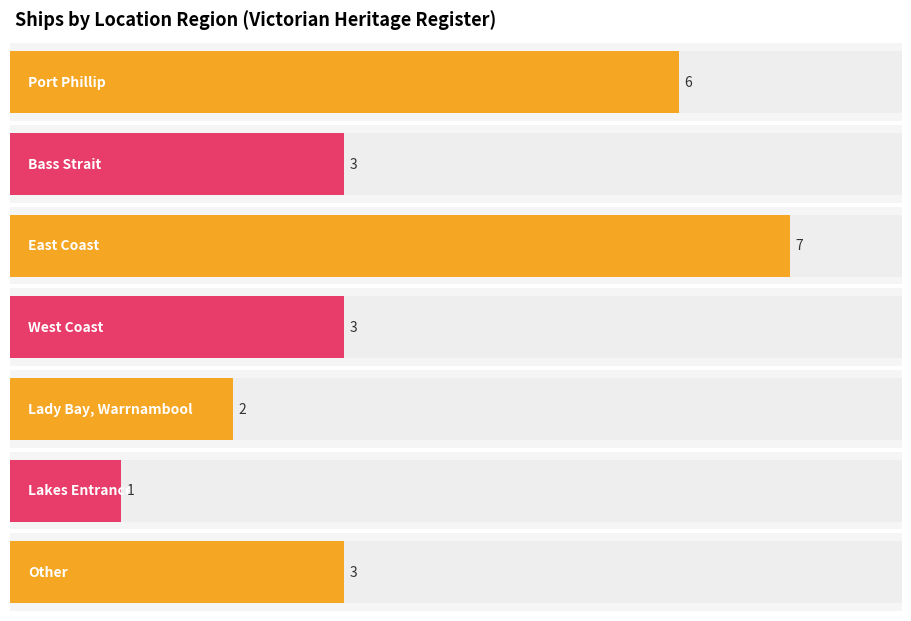

What is the label of the 6th bar from the right?

Bass Strait